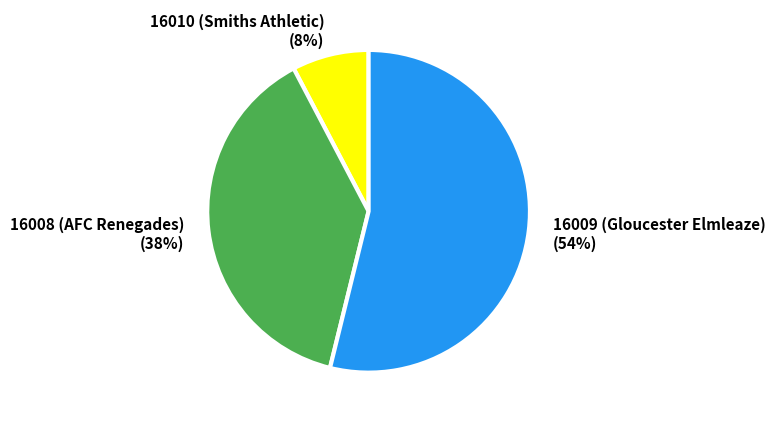

To the nearest percent, what portion does 16009 (Gloucester Elmleaze) represent?

54%